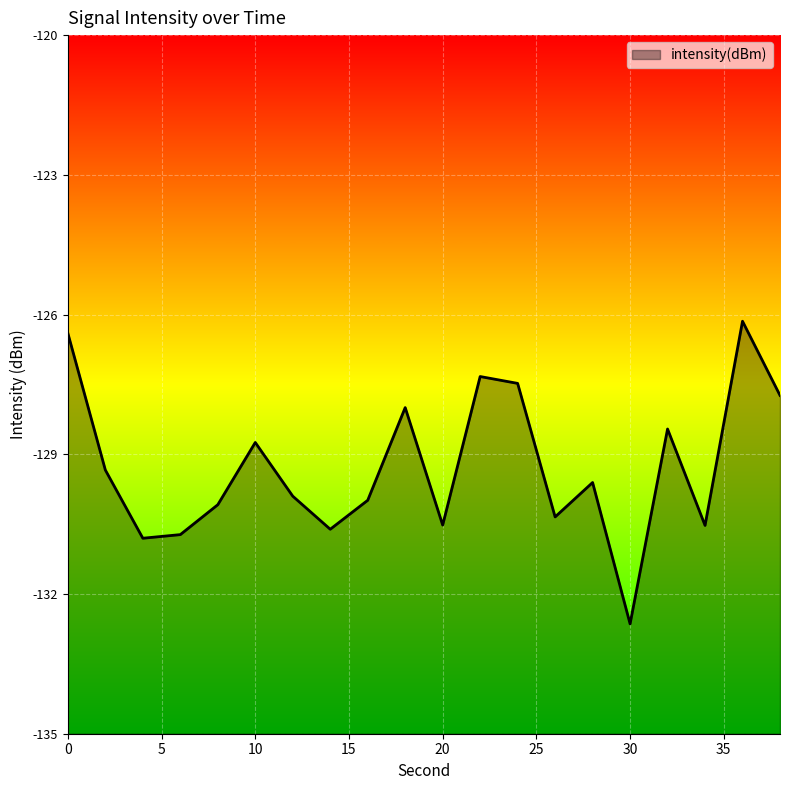

What is the difference between the values at 2 and 28?

0.3